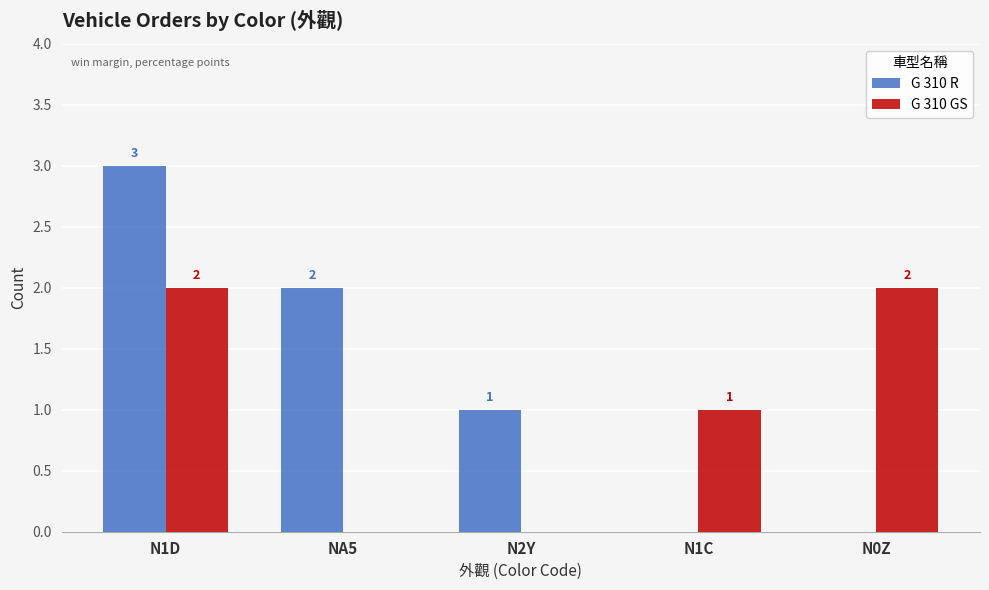

At which label does G 310 R first exceed 1?

N1D